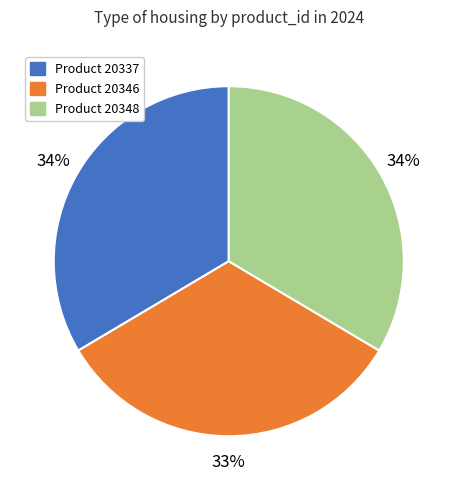

Is it true that Product 20348 is 34% of the pie?

True